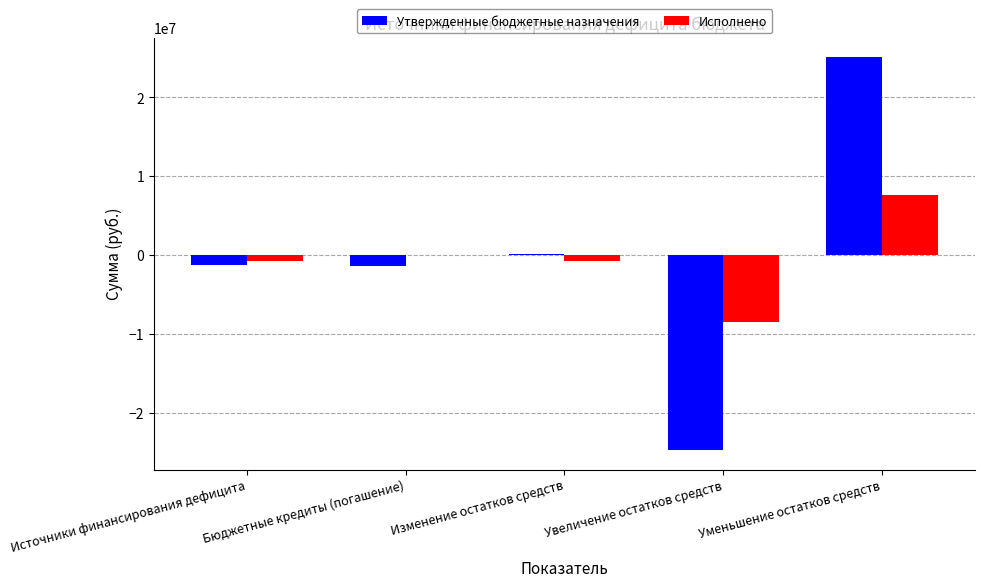

Which series has the largest range (max minus min)?

Утвержденные бюджетные назначения